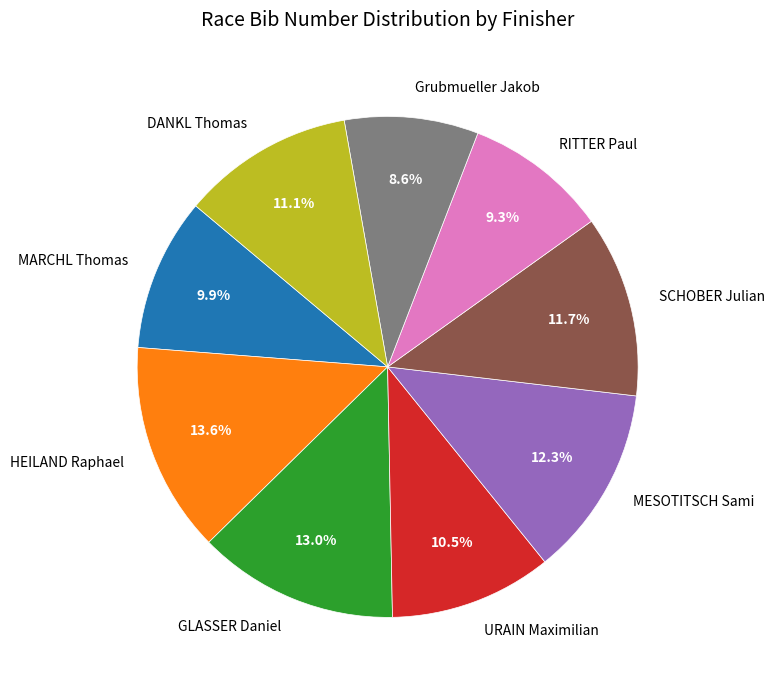

Combined, do HEILAND Raphael and MARCHL Thomas account for over 50%?

No